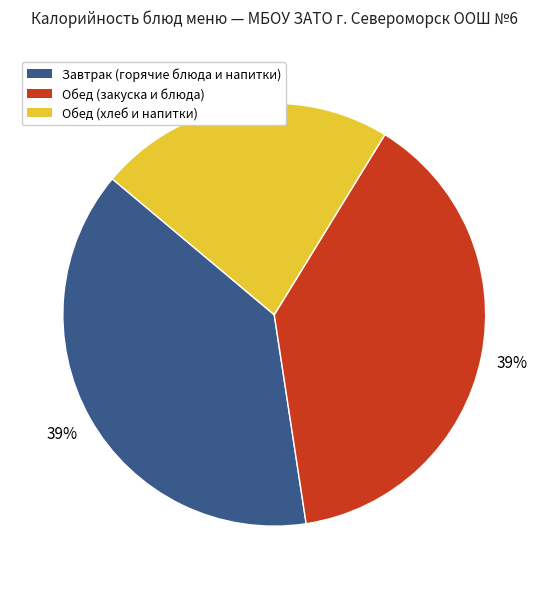

Combined, do Обед (хлеб и напитки) and Завтрак (горячие блюда и напитки) account for over 50%?

Yes